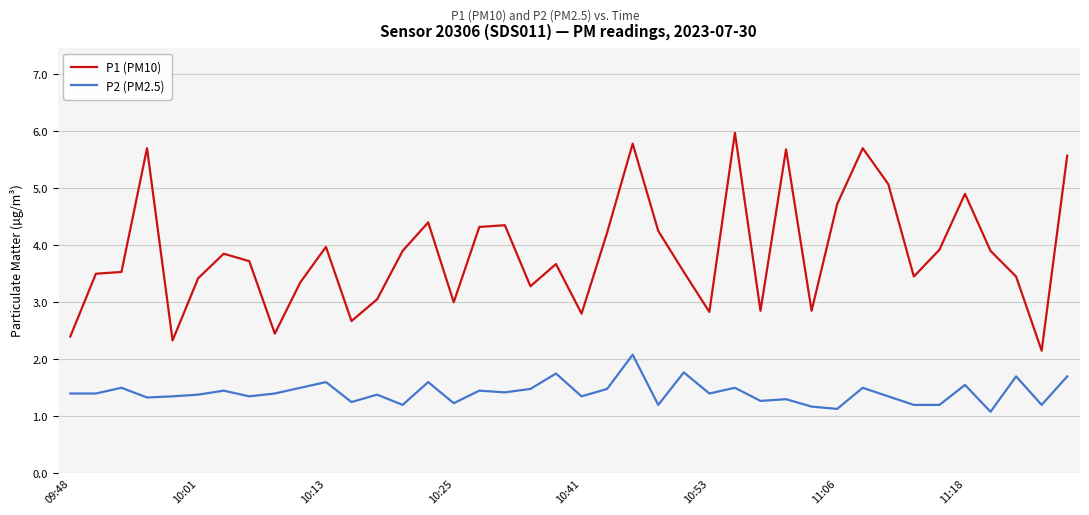

Which series has the largest total across all categories?

P1 (PM10)